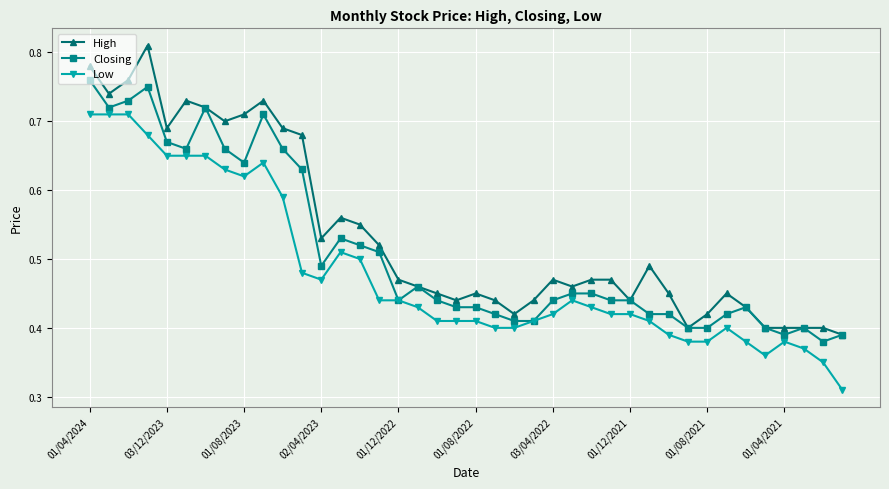

True or false: Low has more than 0 points higher than both neighbors.

True